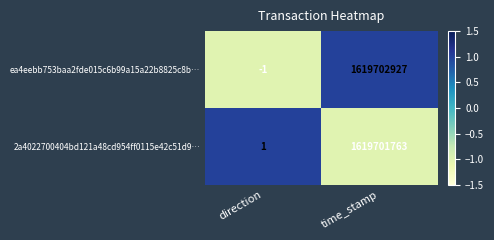

Which label corresponds to the smallest value in the chart?

direction